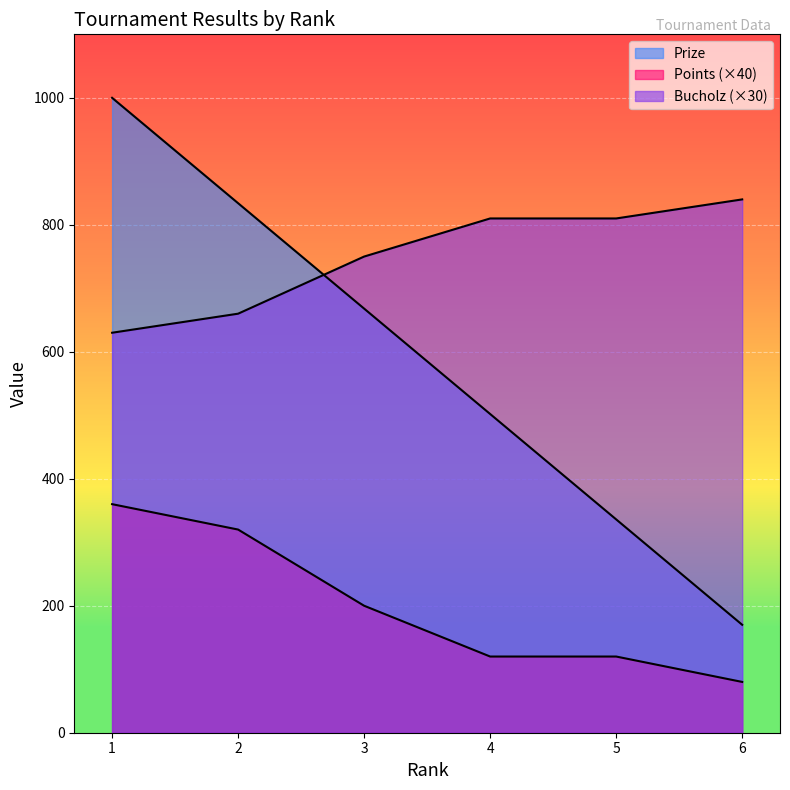

Which category has the highest value across all series?

1